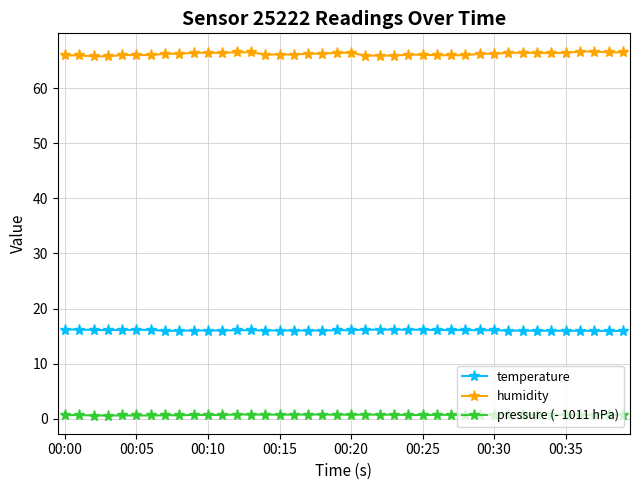

Which series has the largest total across all categories?

humidity